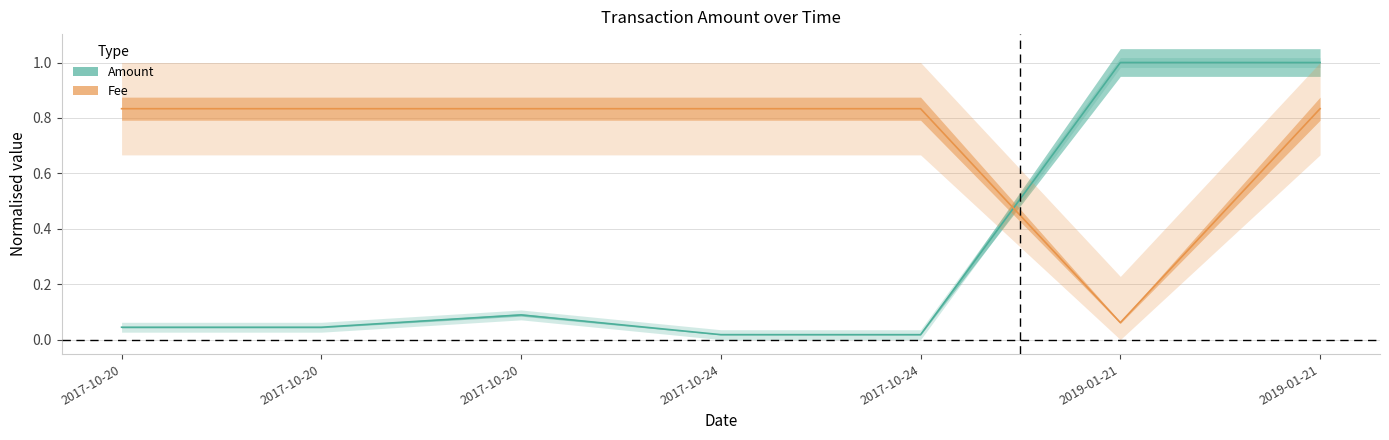

What are all the series names shown in the legend?

Amount, Fee